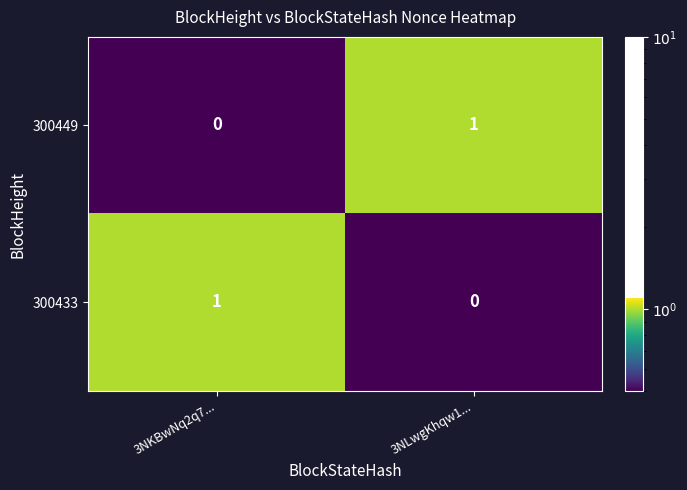

Rank the categories by 300433 value from highest to lowest.

3NKBwNq2q7..., 3NLwgKhqw1...